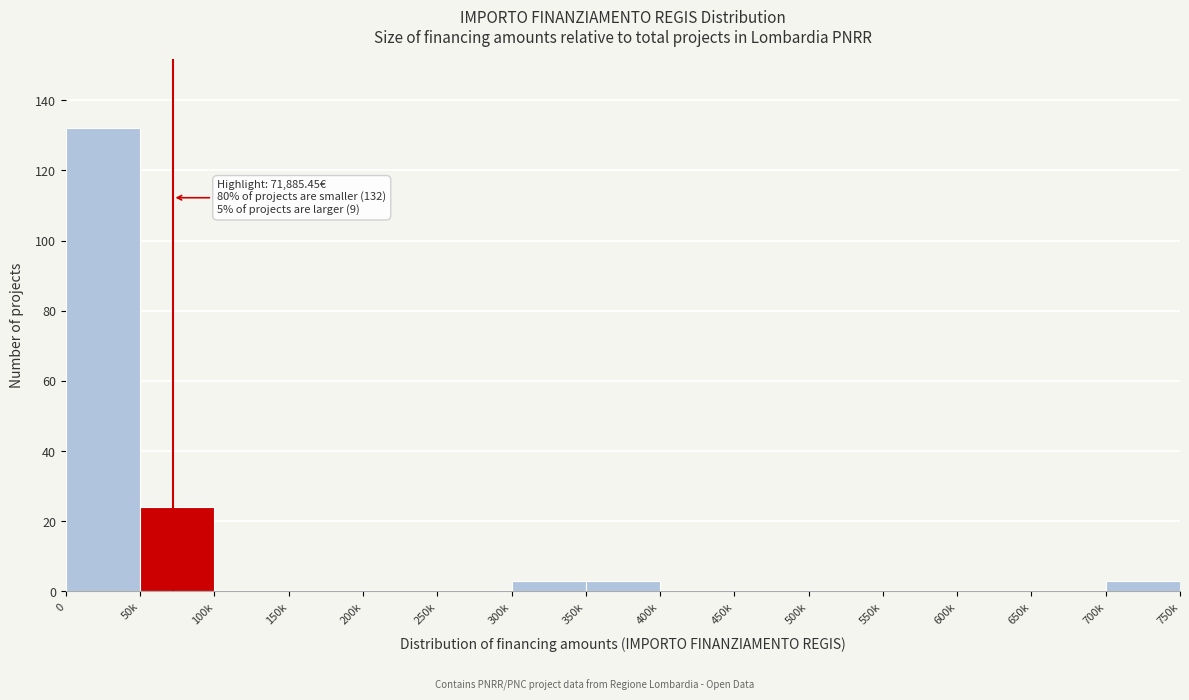

Reading left to right, list all the values displayed in this chart.

0=132	50k=24	100k=0	150k=0	200k=0	250k=0	300k=3	350k=3	400k=0	450k=0	500k=0	550k=0	600k=0	650k=0	700k=3